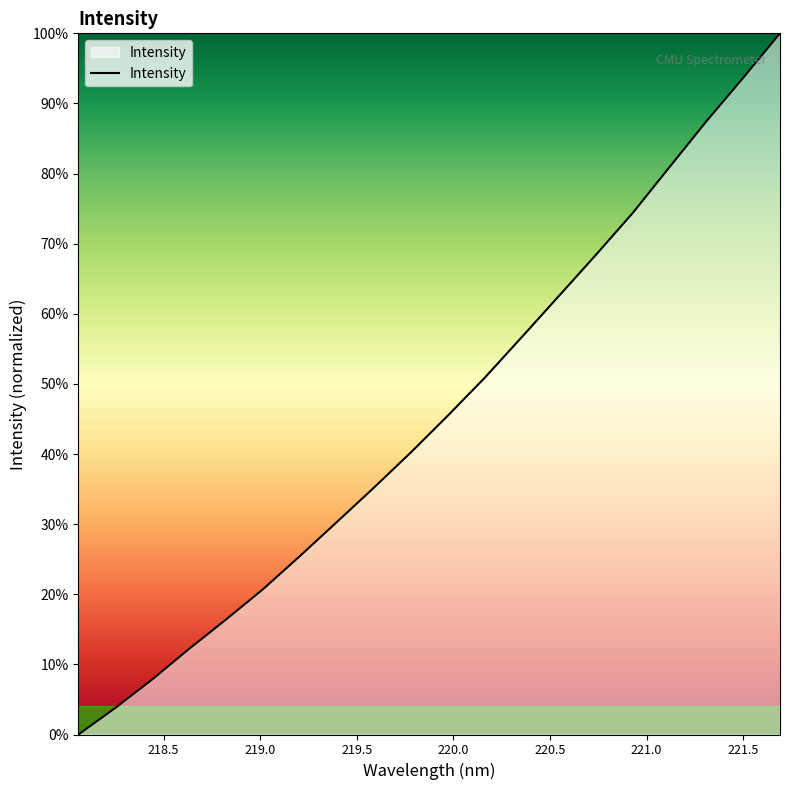

Reading right to left, what are all the values shown in this chart?

1.0	0.9	0.9	0.8	0.7	0.7	0.6	0.6	0.5	0.5	0.4	0.4	0.3	0.3	0.2	0.2	0.1	0.1	0.0	0.0